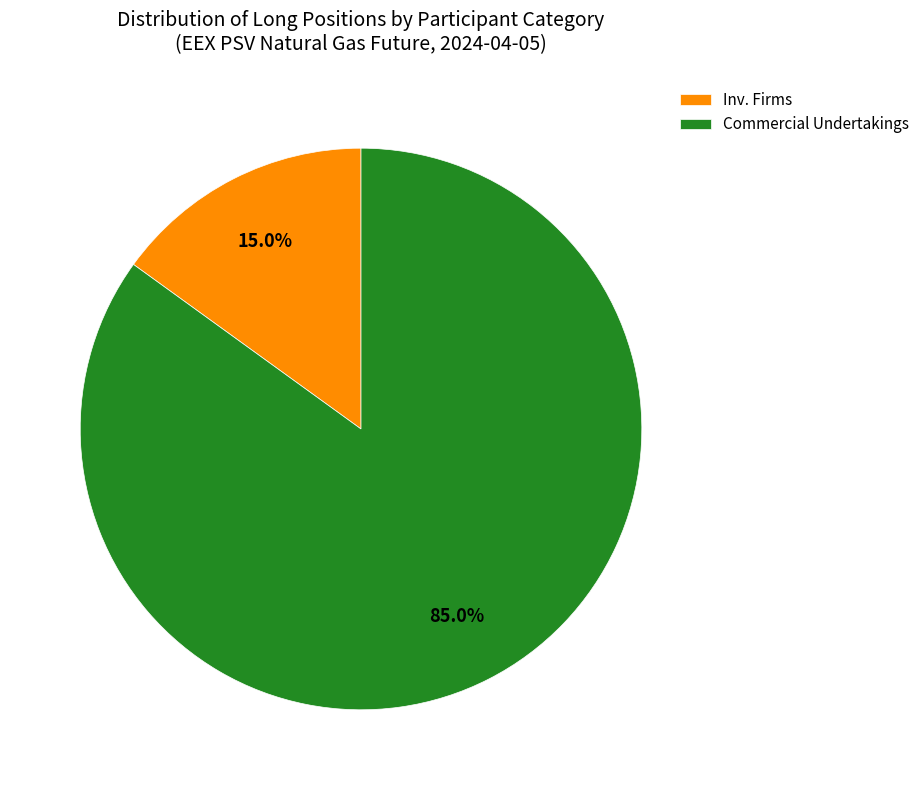

Do Inv. Firms and Commercial Undertakings together represent more than half of the pie?

Yes